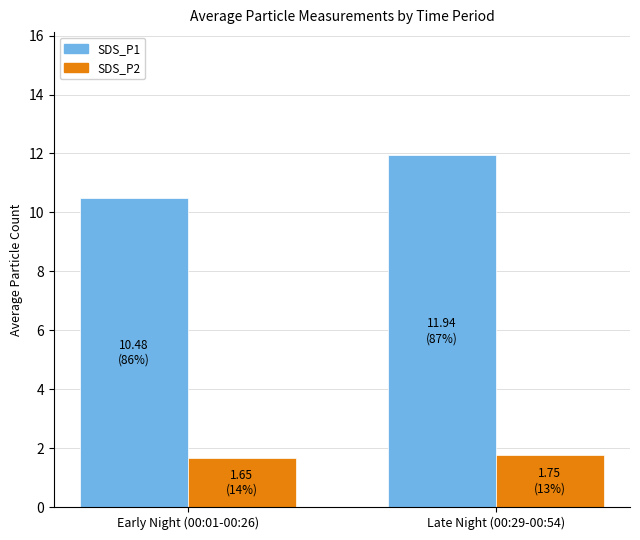

What is the difference between the maximum and minimum values in the SDS_P2 series?

0.1